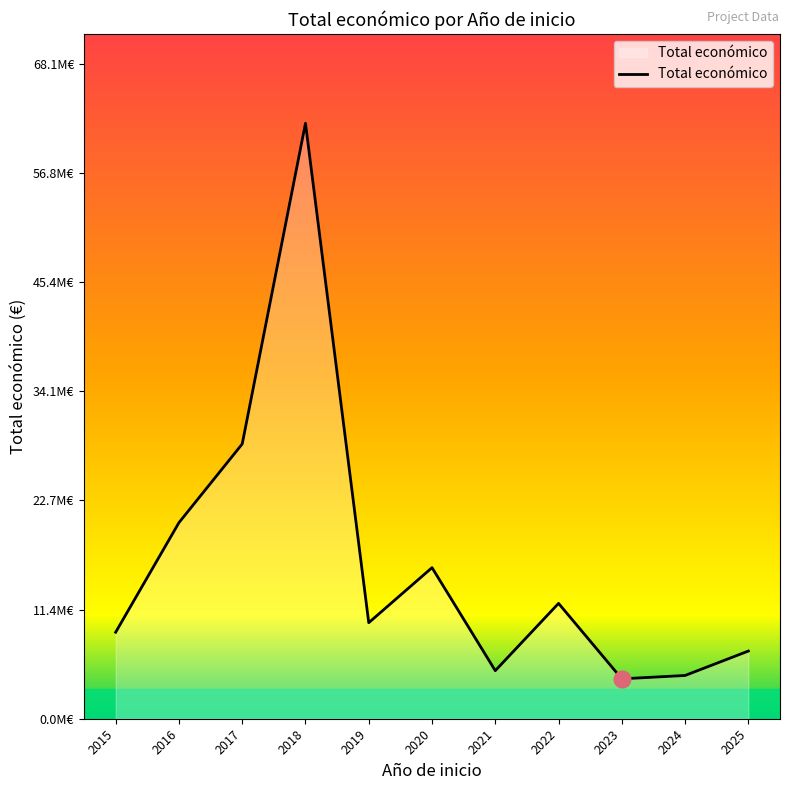

What is the difference between the values at 2019 and 2023?

5838738